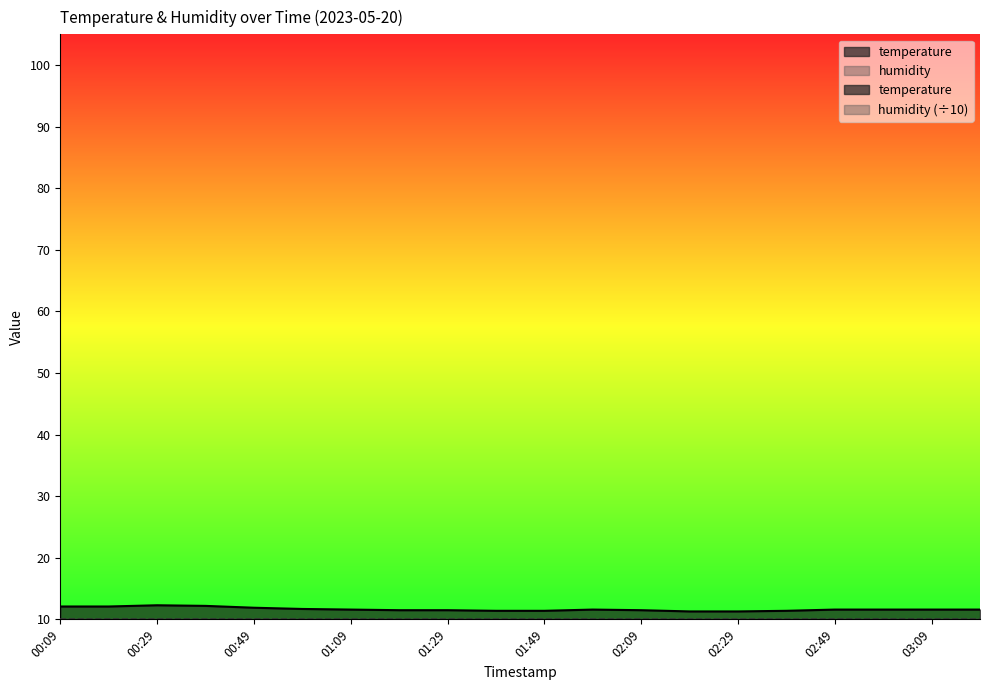

True or false: there are more than 0 points higher than both neighbors.

True